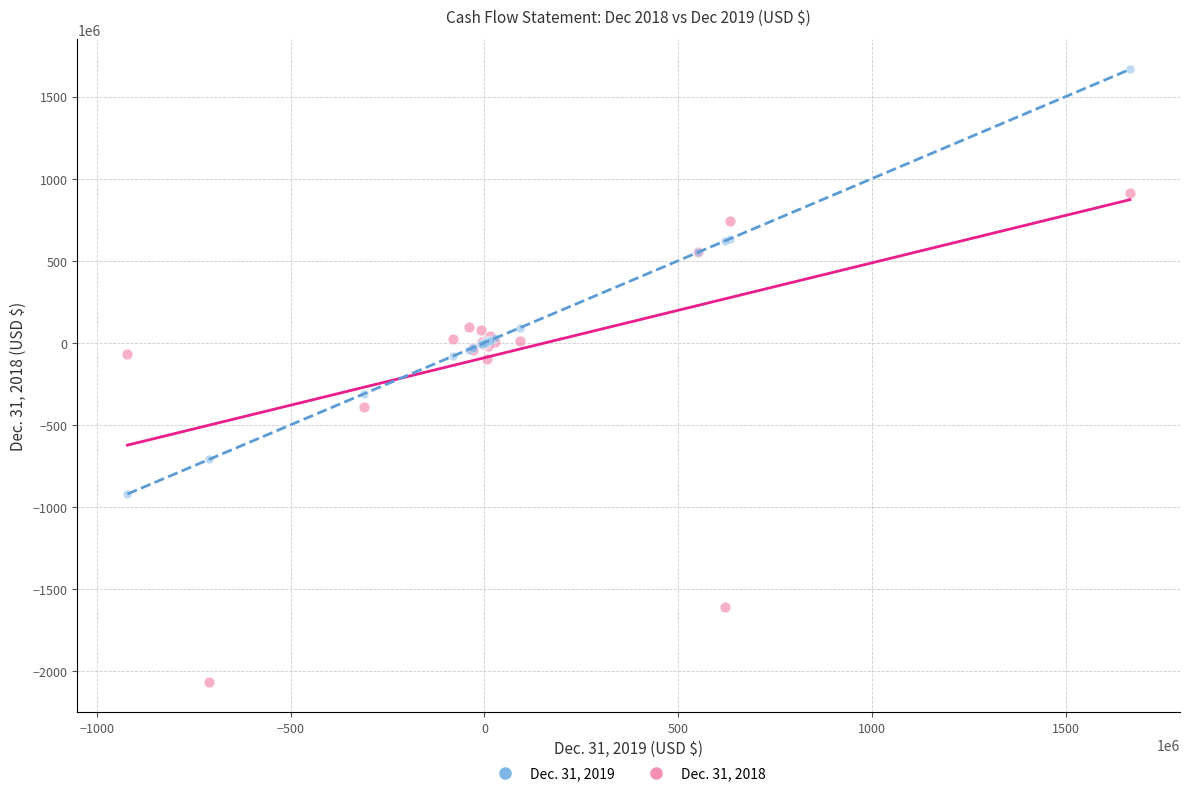

Which series contains the highest Y value?

Dec. 31, 2019